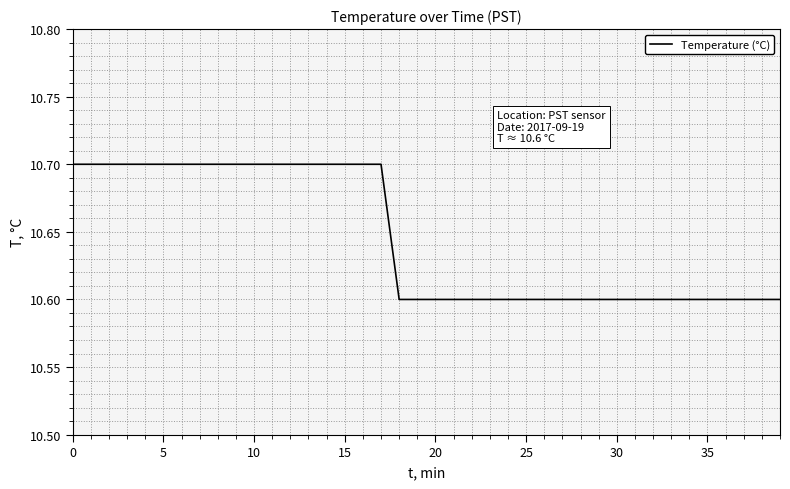

What is the greatest value displayed?

10.7